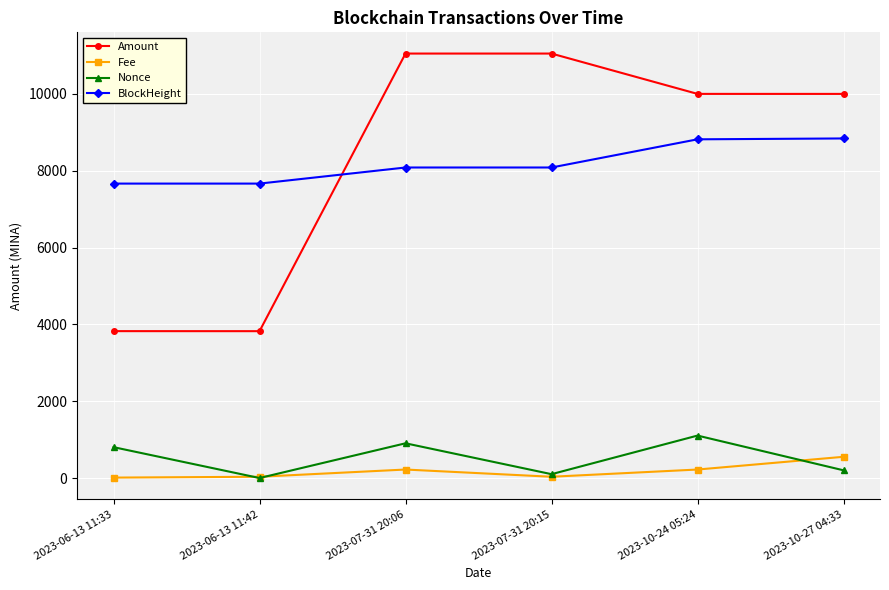

At 2023-06-13 11:33, list the series in order from largest to smallest.

BlockHeight, Amount, Nonce, Fee